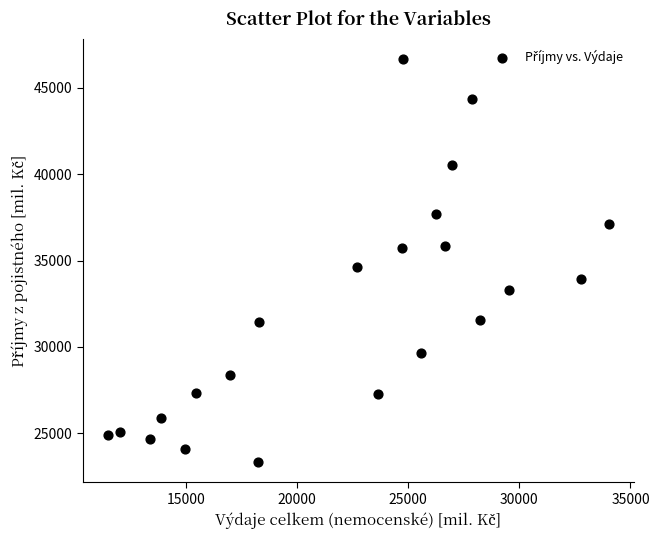

What is the range of Y values (max minus min)?

23339.0